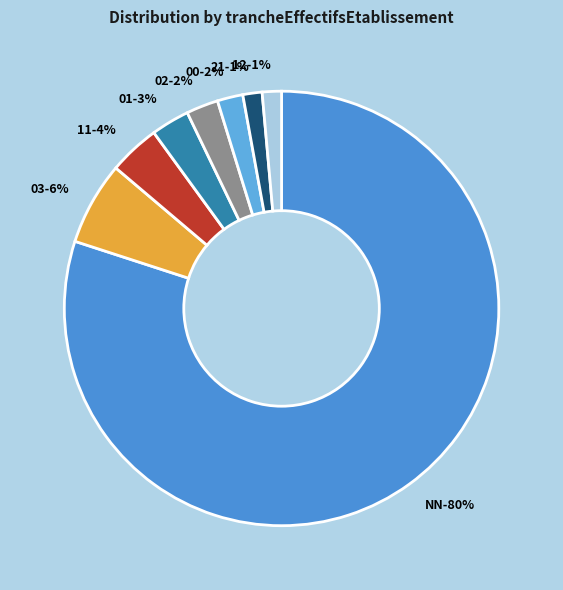

Rank the categories by value from highest to lowest.

NN, 03, 11, 01, 02, 00, 21, 12